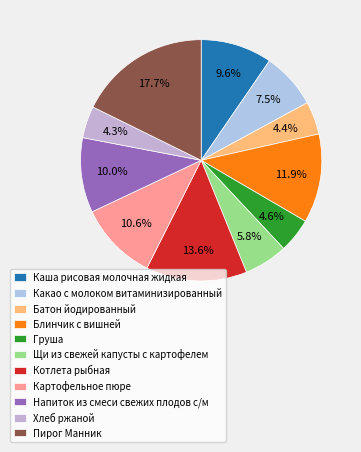

What is the total percentage of Груша and Блинчик с вишней?

16.5%